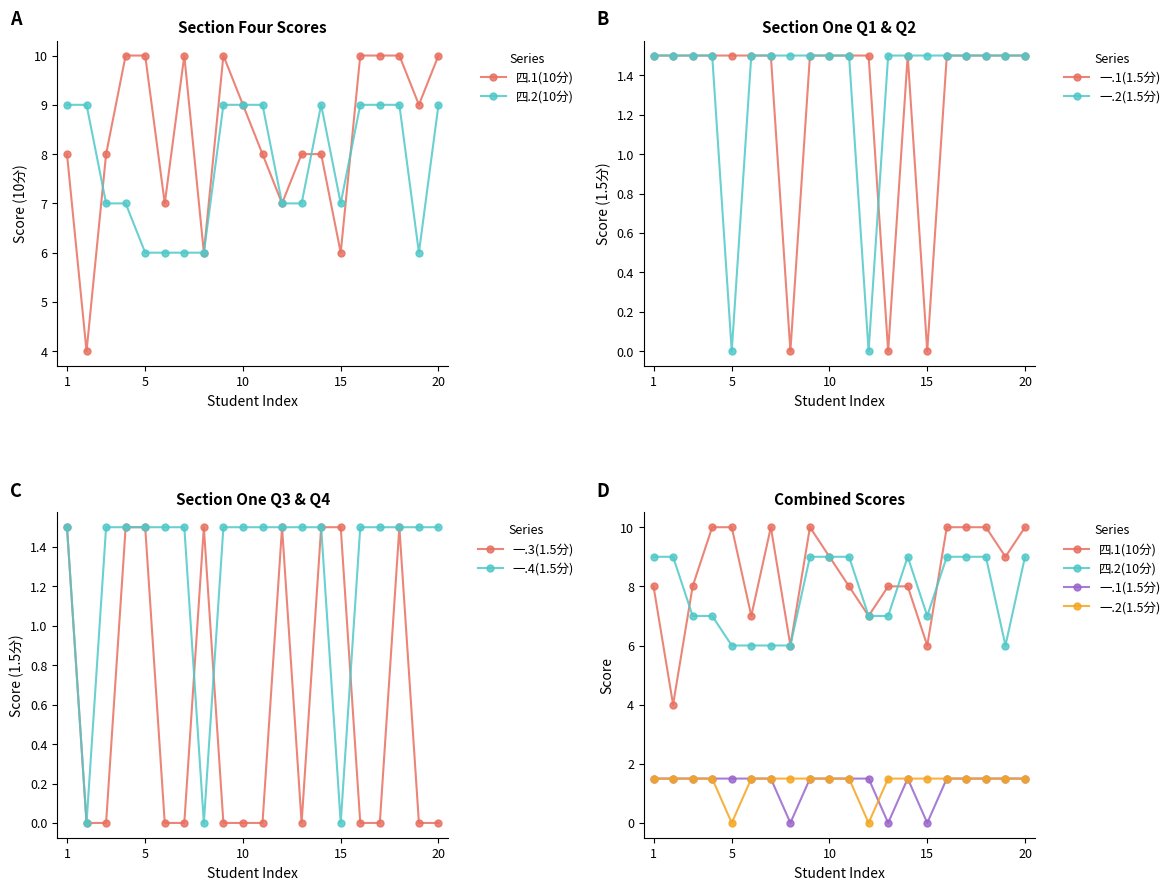

How many data points does each series have?

20